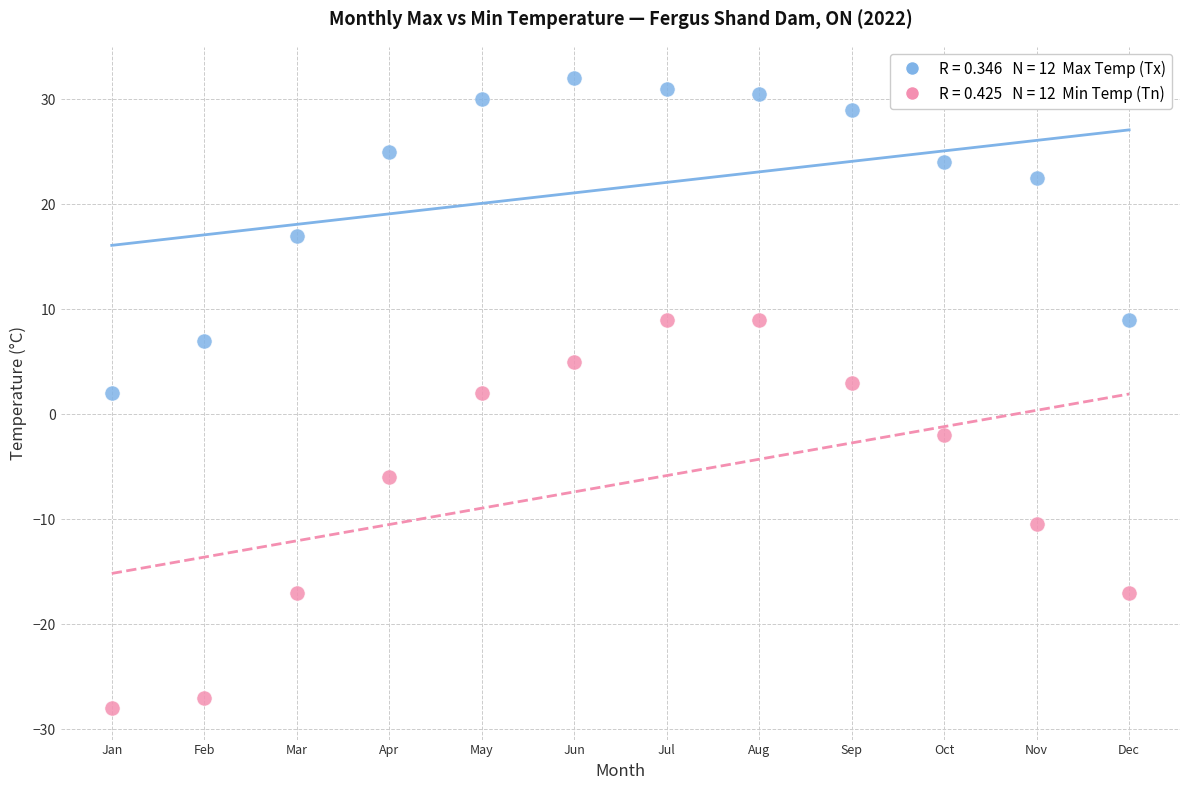

Across all data points, what is the range of Y values (max minus min)?

60.0